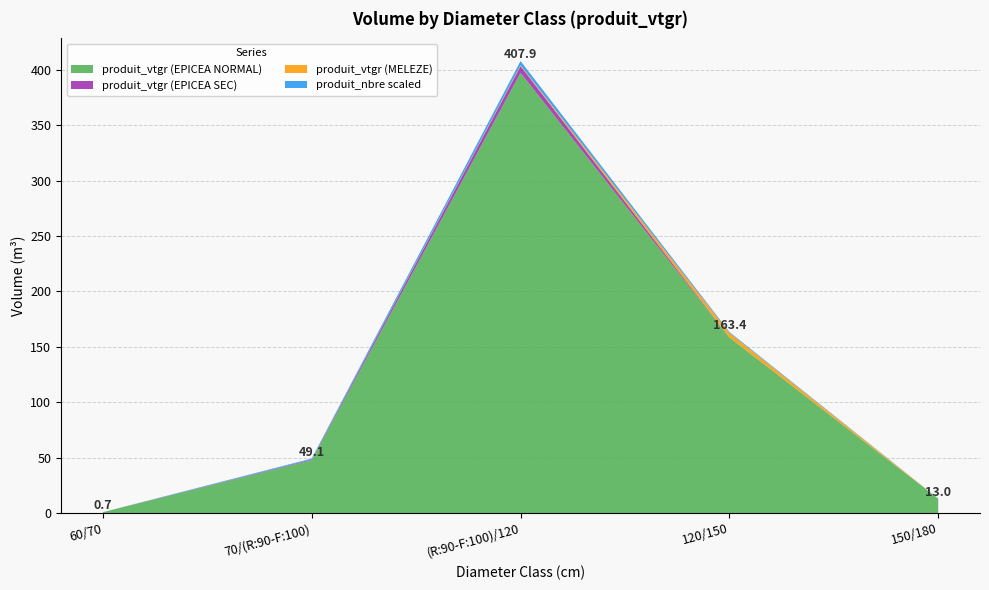

At which label does produit_vtgr (EPICEA NORMAL) reach its peak?

(R:90-F:100)/120